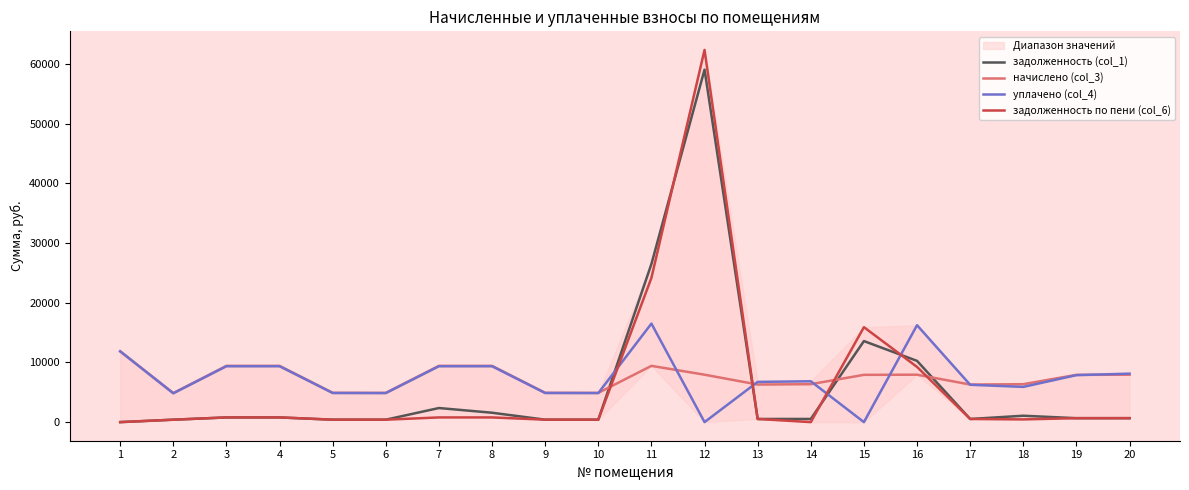

The уплачено (col_4) series shows 2745.3 at 5. True or false?

False